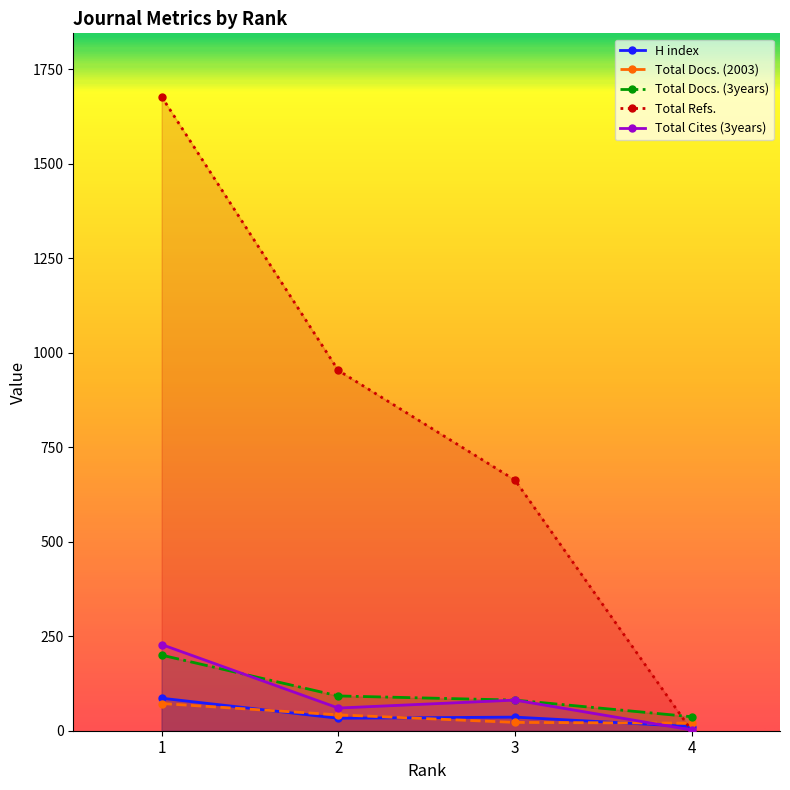

Reading left to right, extract all data points from this chart.

H index: 1=86	2=33	3=36	4=11
Total Docs. (2003): 1=72	2=42	3=22	4=20
Total Docs. (3years): 1=200	2=92	3=81	4=37
Total Refs.: 1=1677	2=953	3=663	4=0
Total Cites (3years): 1=228	2=60	3=81	4=2